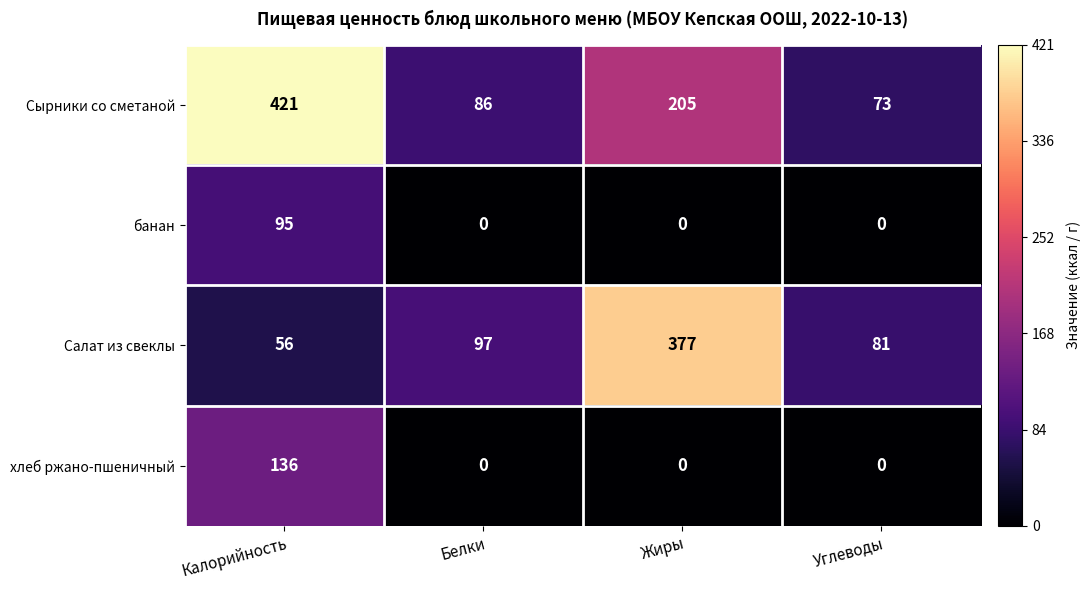

What is the total value across all series at Калорийность?

708